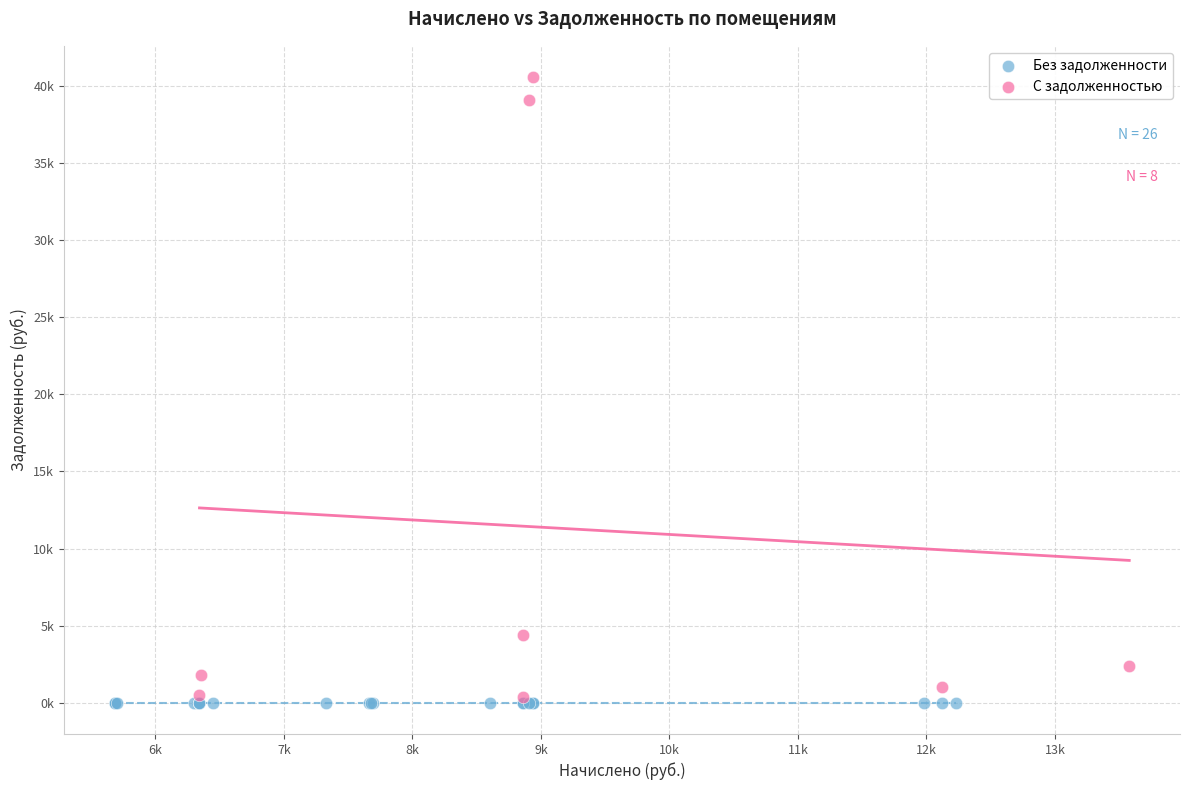

What are all the series names shown in the legend?

Без задолженности, С задолженностью